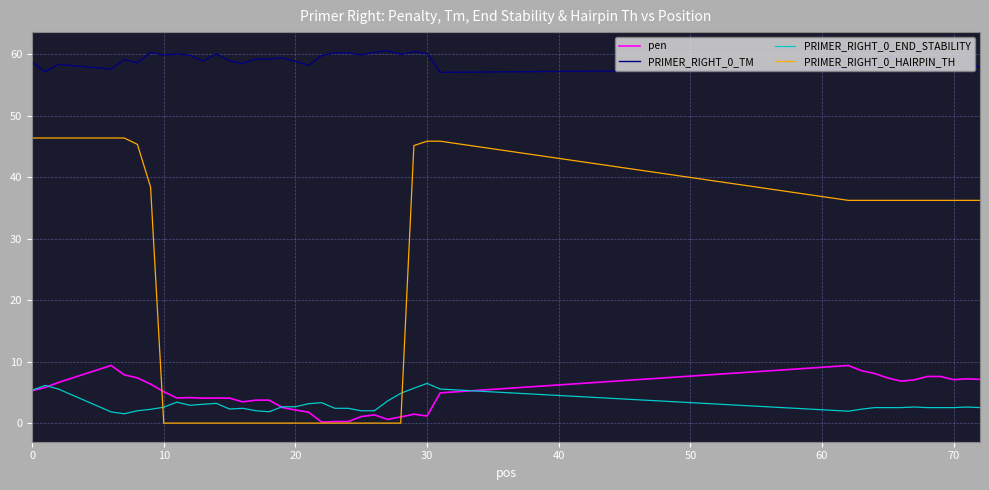

Which series has the largest range (max minus min)?

PRIMER_RIGHT_0_HAIRPIN_TH